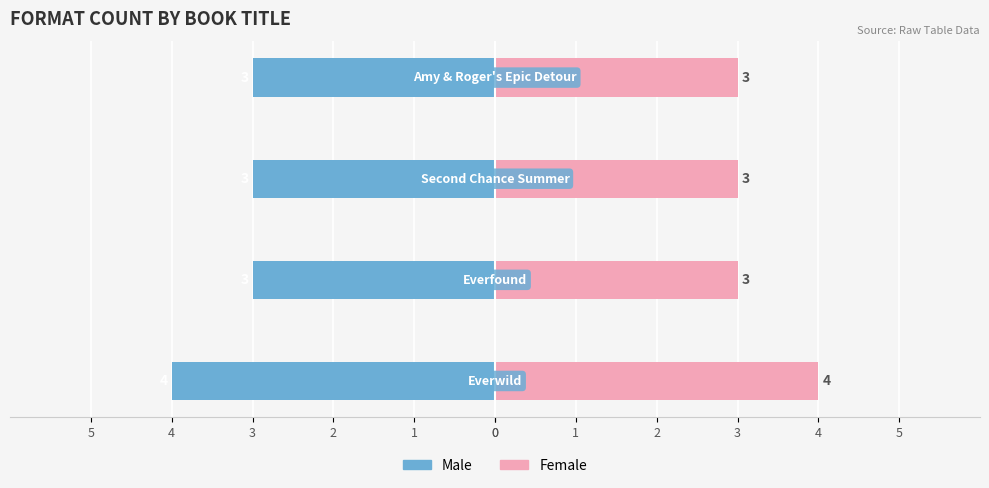

Between 1 and 0, which is larger?

1